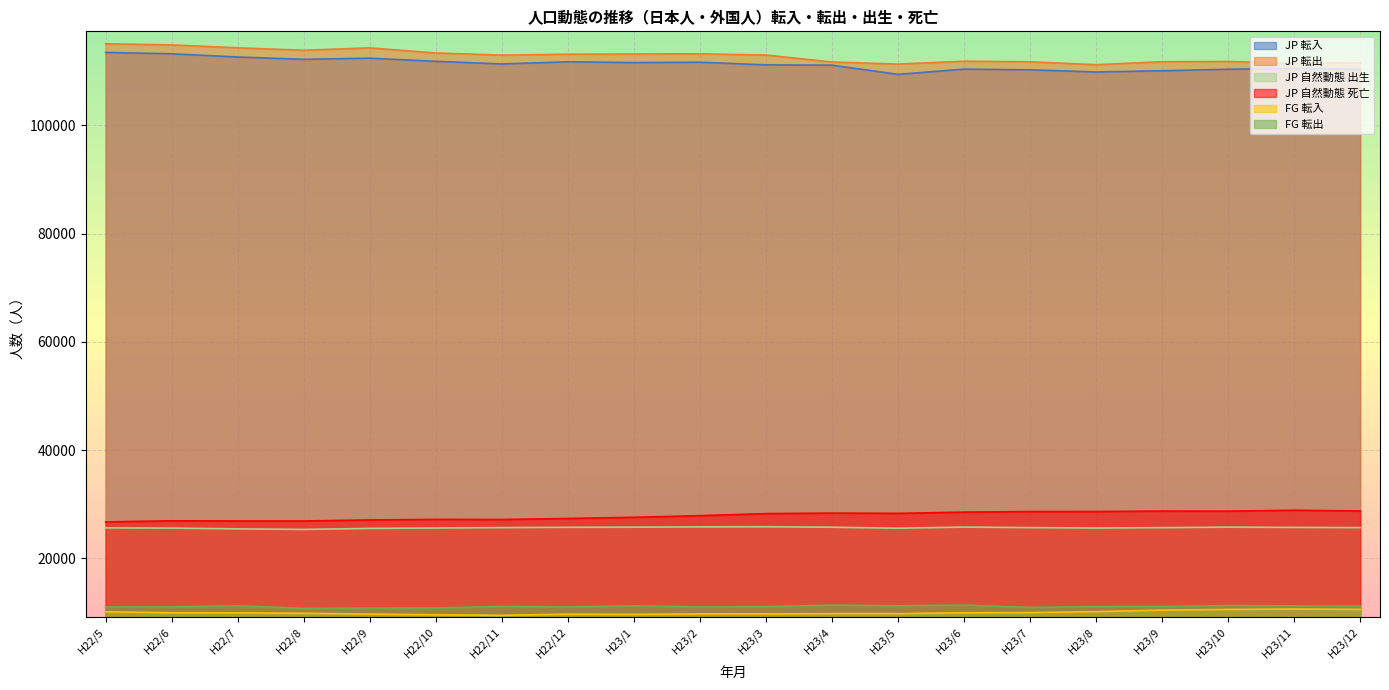

Where is JP 転出 nearest to the value 113174?

H22/12